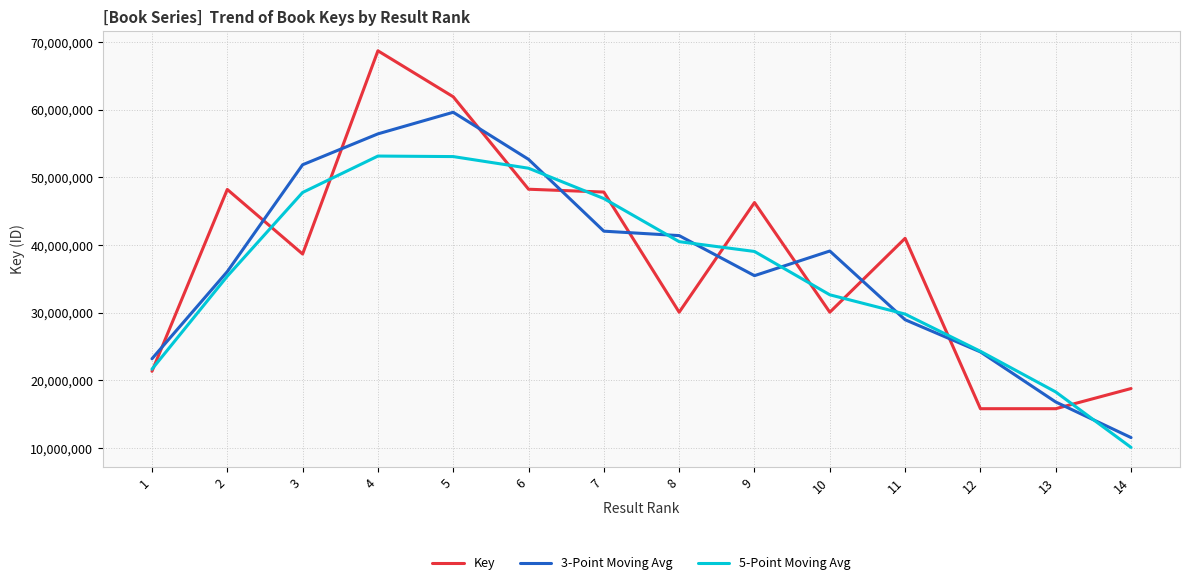

Is it true that 5-Point Moving Avg equals 13448317.1 at 4?

False